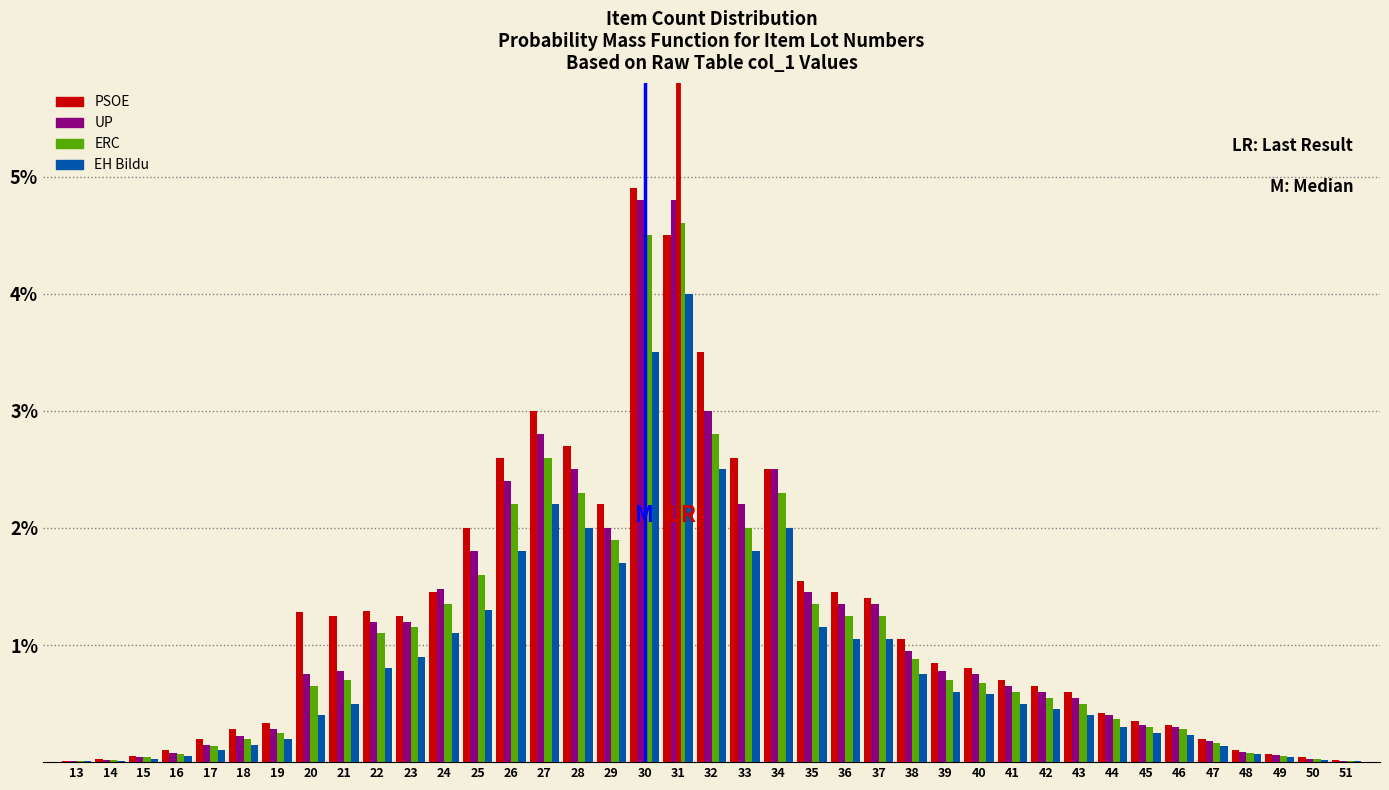

What is the sum of all ERC values?

41.5